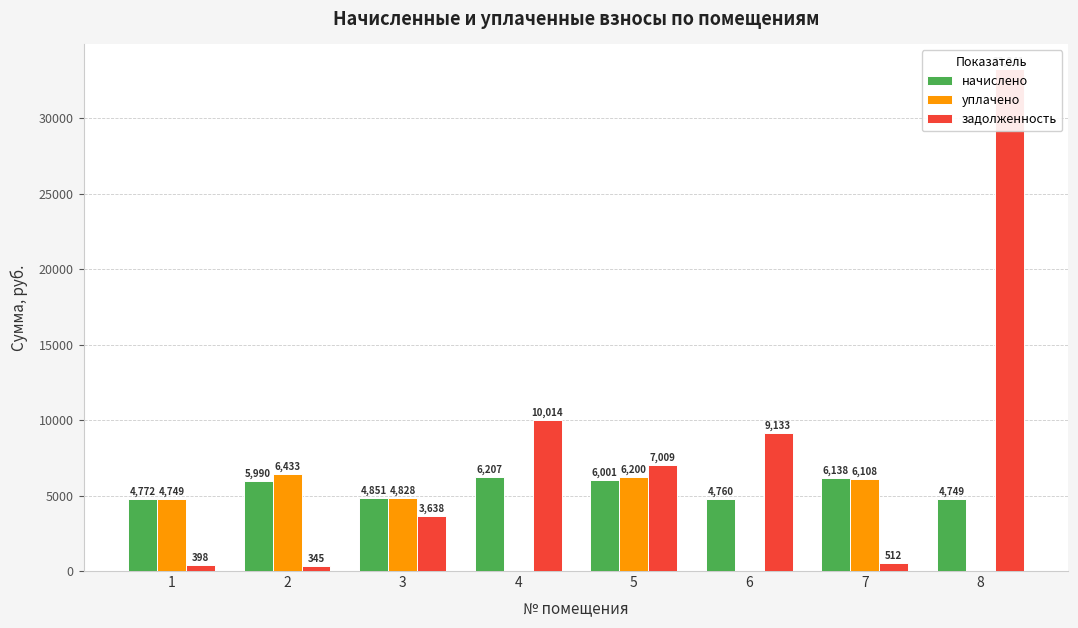

At which label does задолженность reach its peak?

8